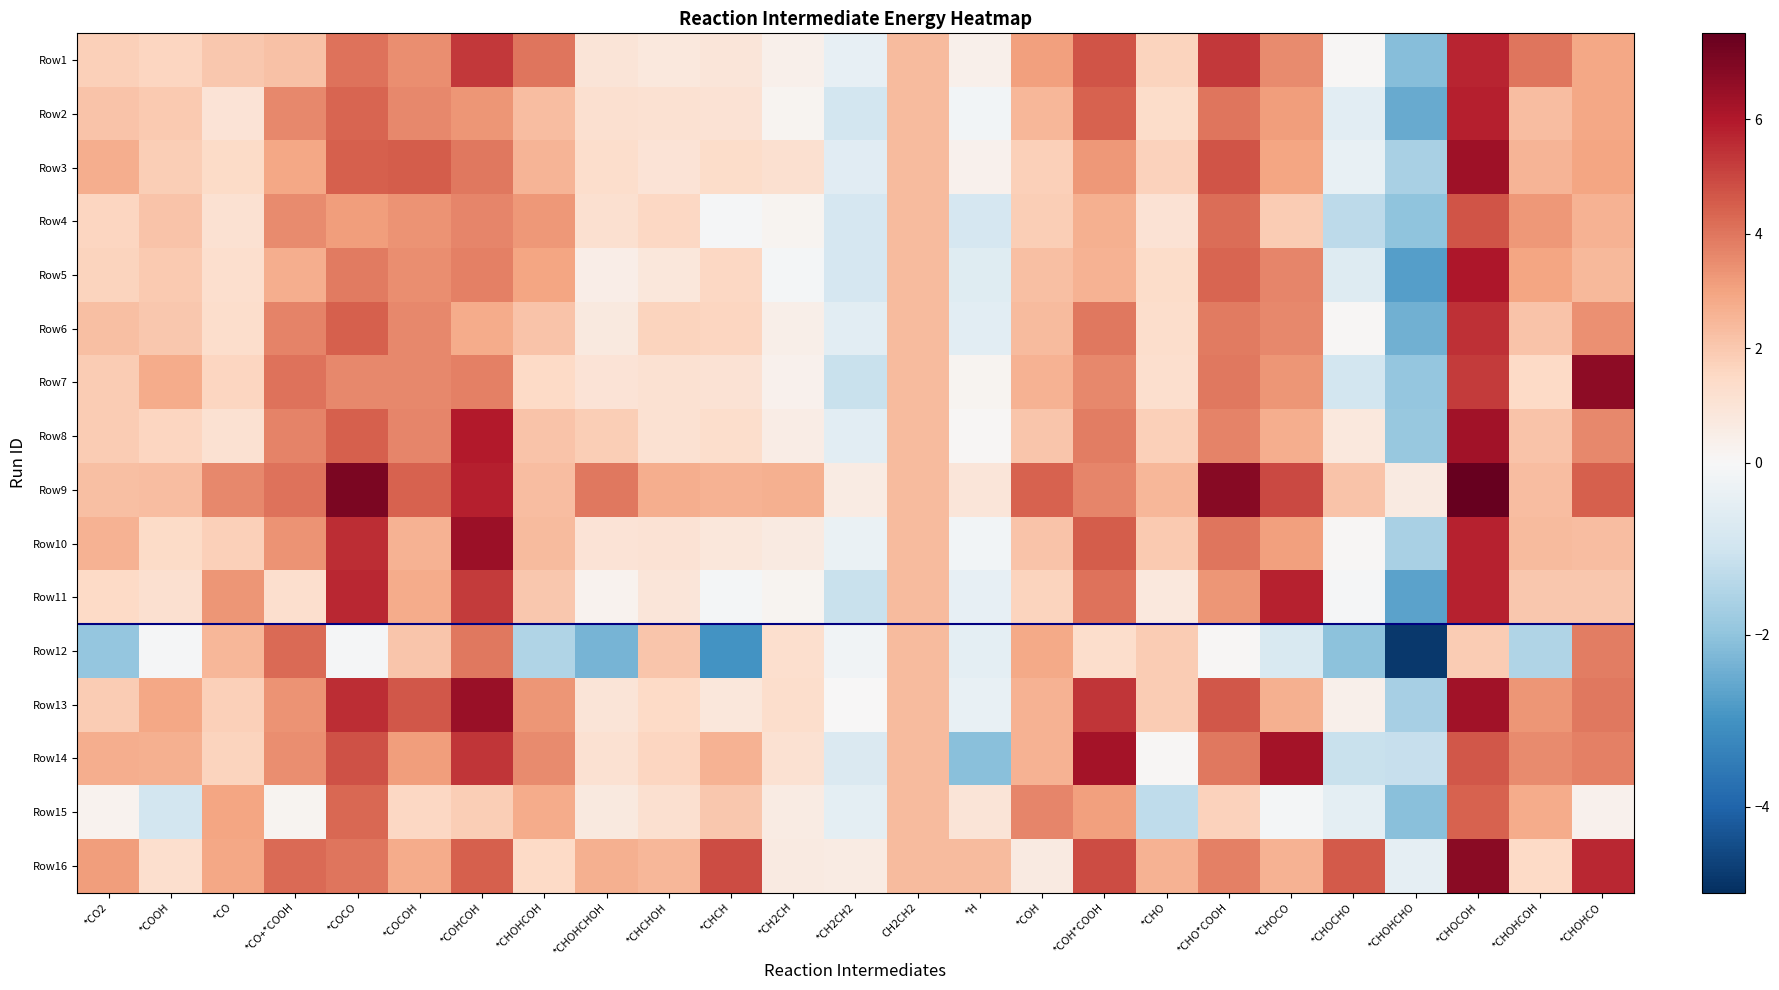

At how many categories does at least one series exceed 5?

7